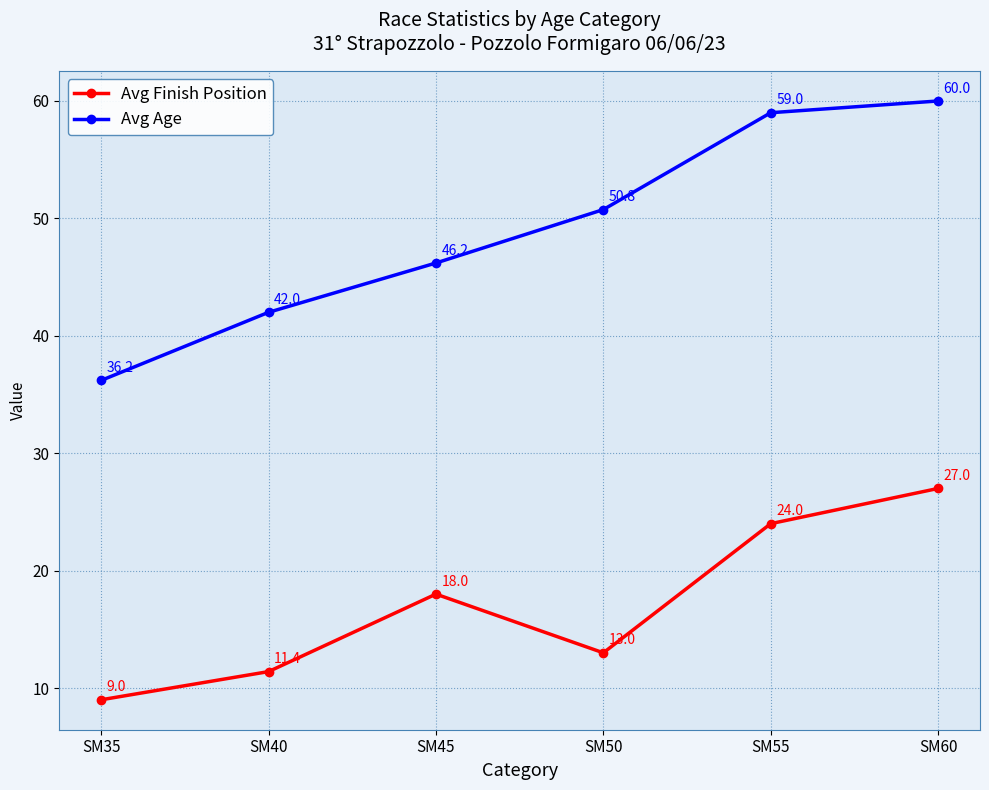

Is it true that Avg Age equals 82.3 at SM50?

False